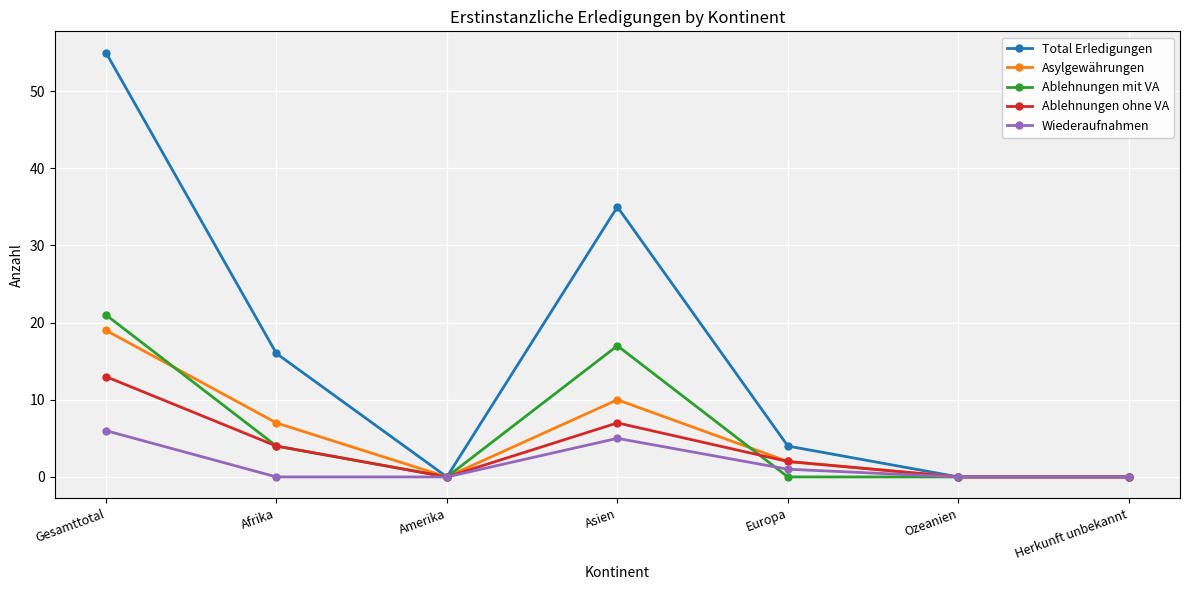

Which series changed the most between Gesamttotal and Amerika?

Total Erledigungen